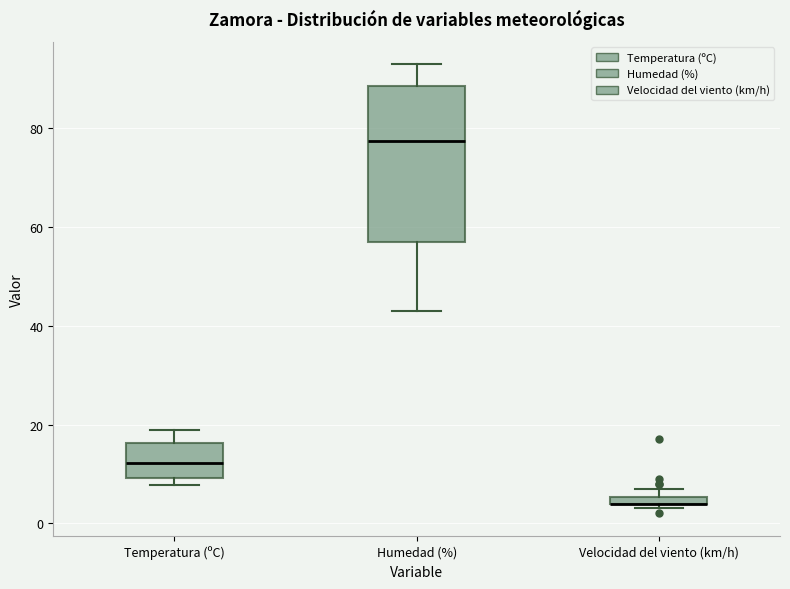

Comparing the boxes themselves (not the whiskers), which one is the tallest?

Humedad (%)